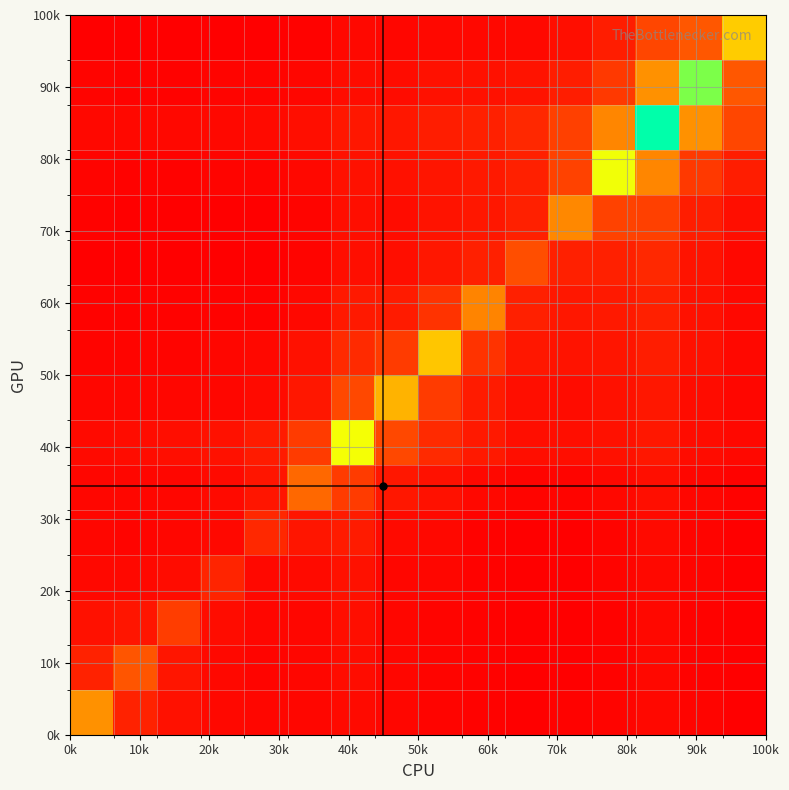

How many categories are shown in the chart?

16